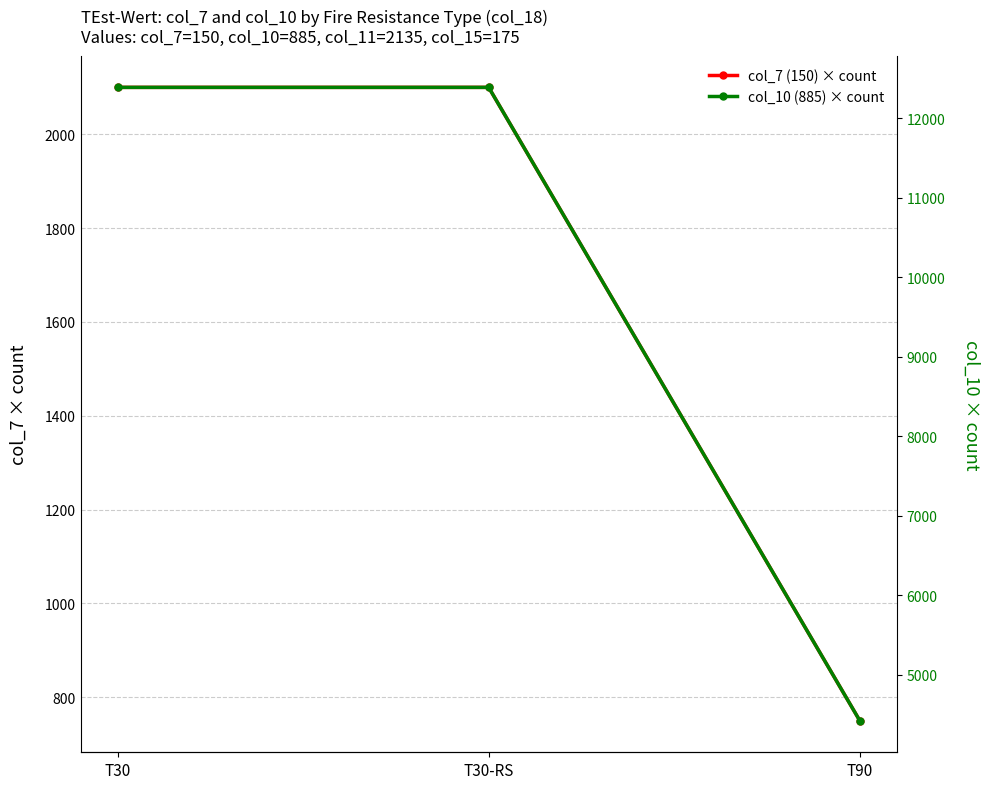

What are all the series names shown in the legend?

col_7 (150) × count, col_10 (885) × count